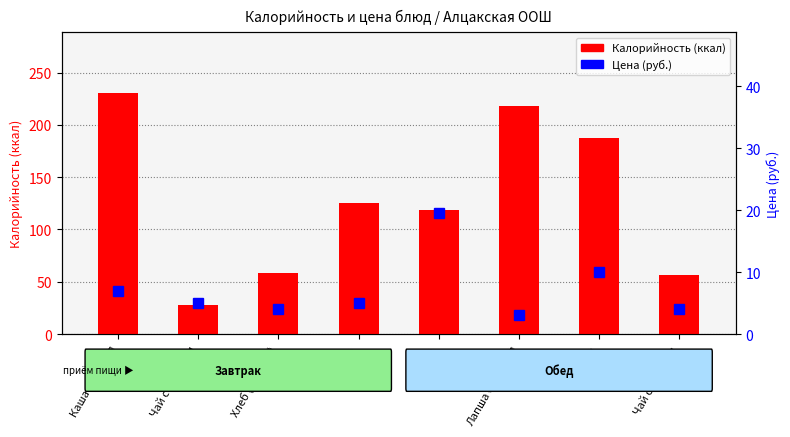

What is the difference between the highest and lowest values at Каша пшенная?

223.9